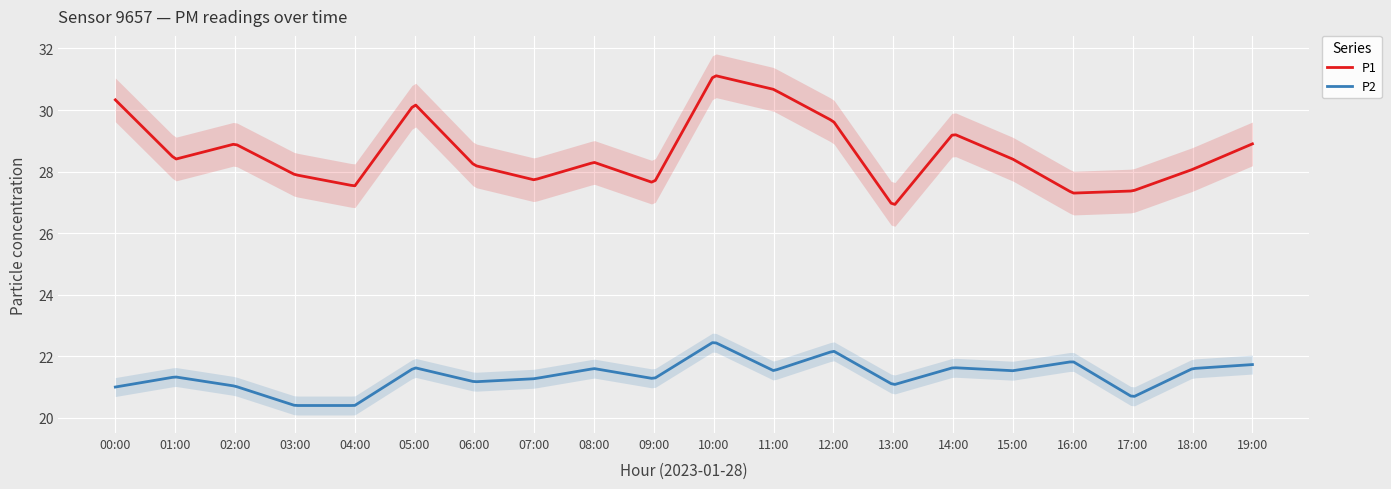

Where does the P2 series first go above 21?

01:00